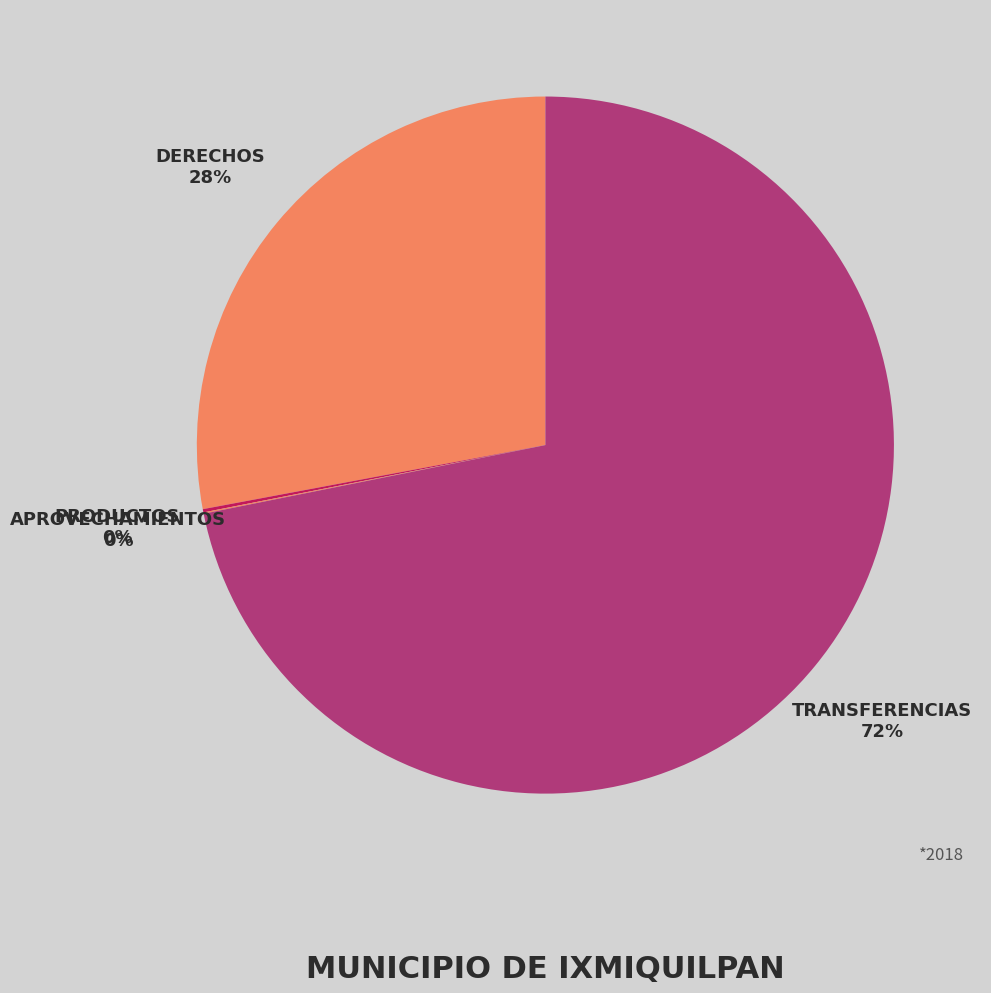

Which category has the smallest portion of the pie?

Aprovechamientos